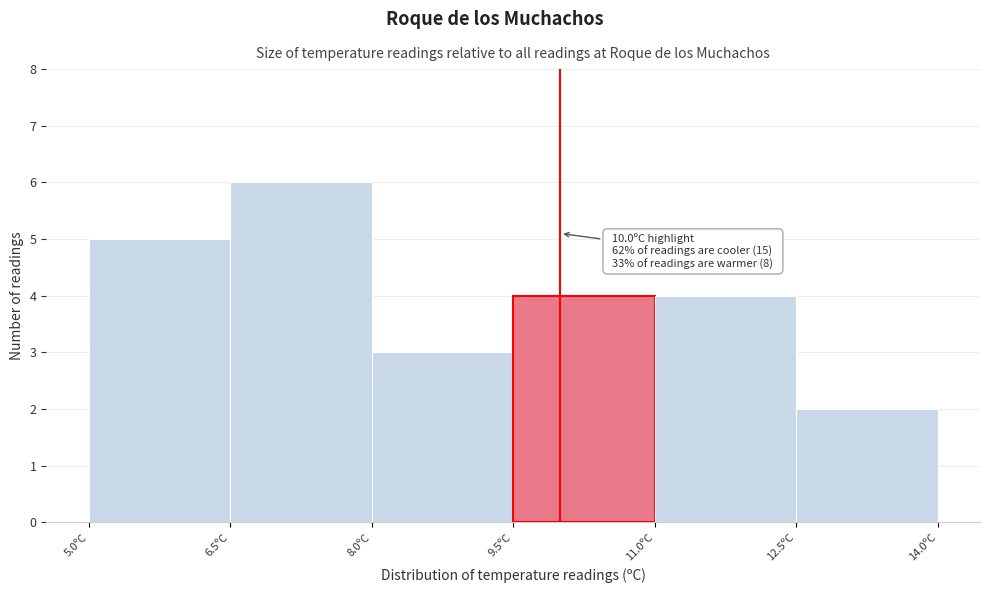

Which range on the x-axis has the tallest bar?

6.5 to 8.0